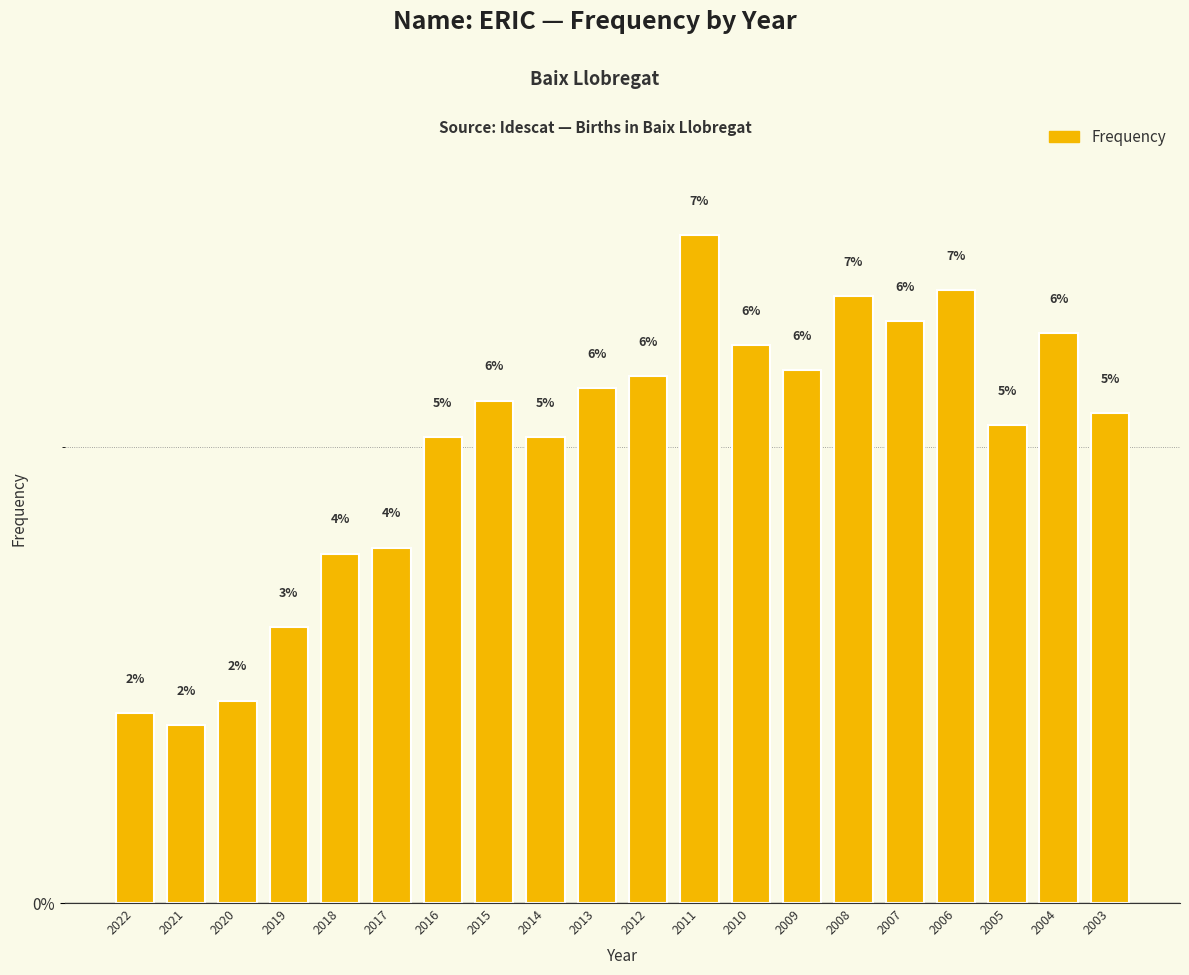

What is the average value?

5.0